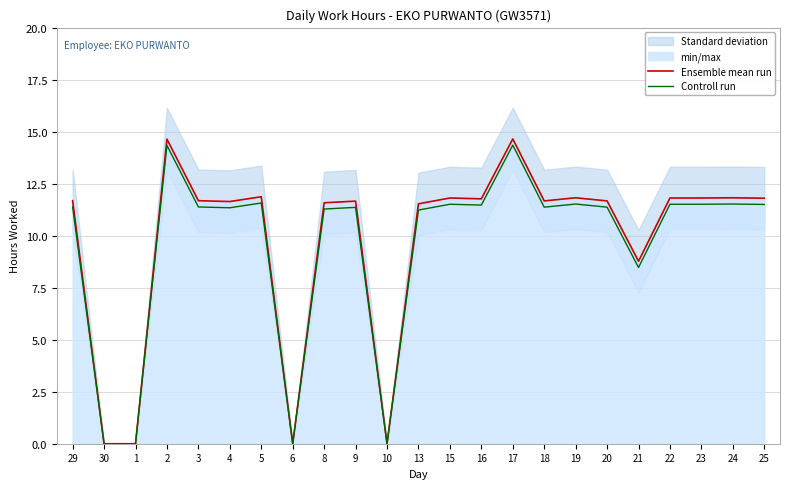

What is the difference between the maximum and minimum values in the Controll run series?

14.3